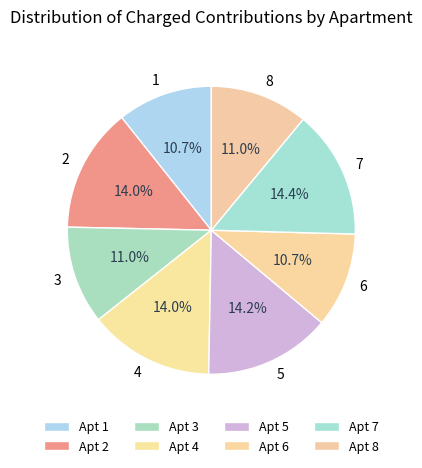

Is the sum of 7 and 8 greater than half?

No